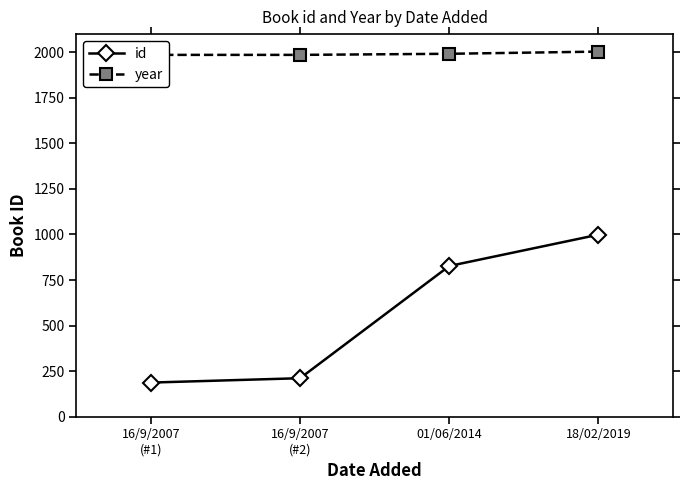

What is the total value across all series at 01/06/2014?

2819